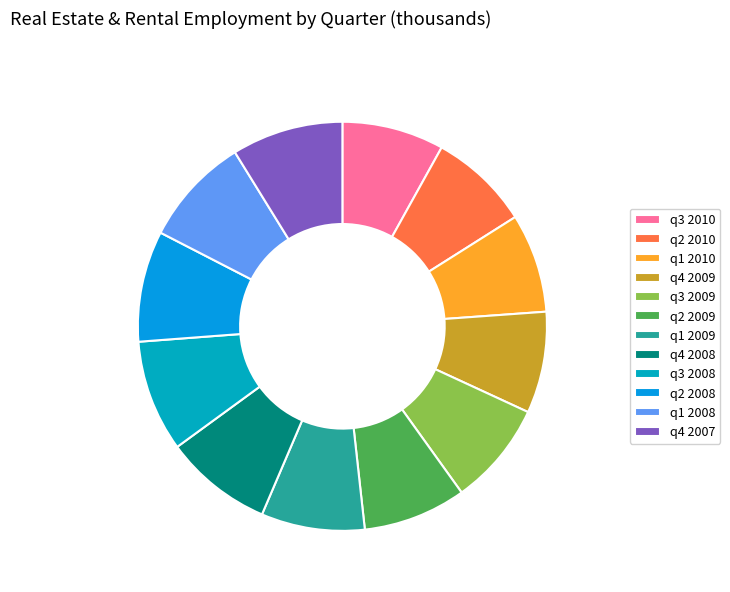

To the nearest percent, what is the difference between the largest and smallest slice percentages?

1%